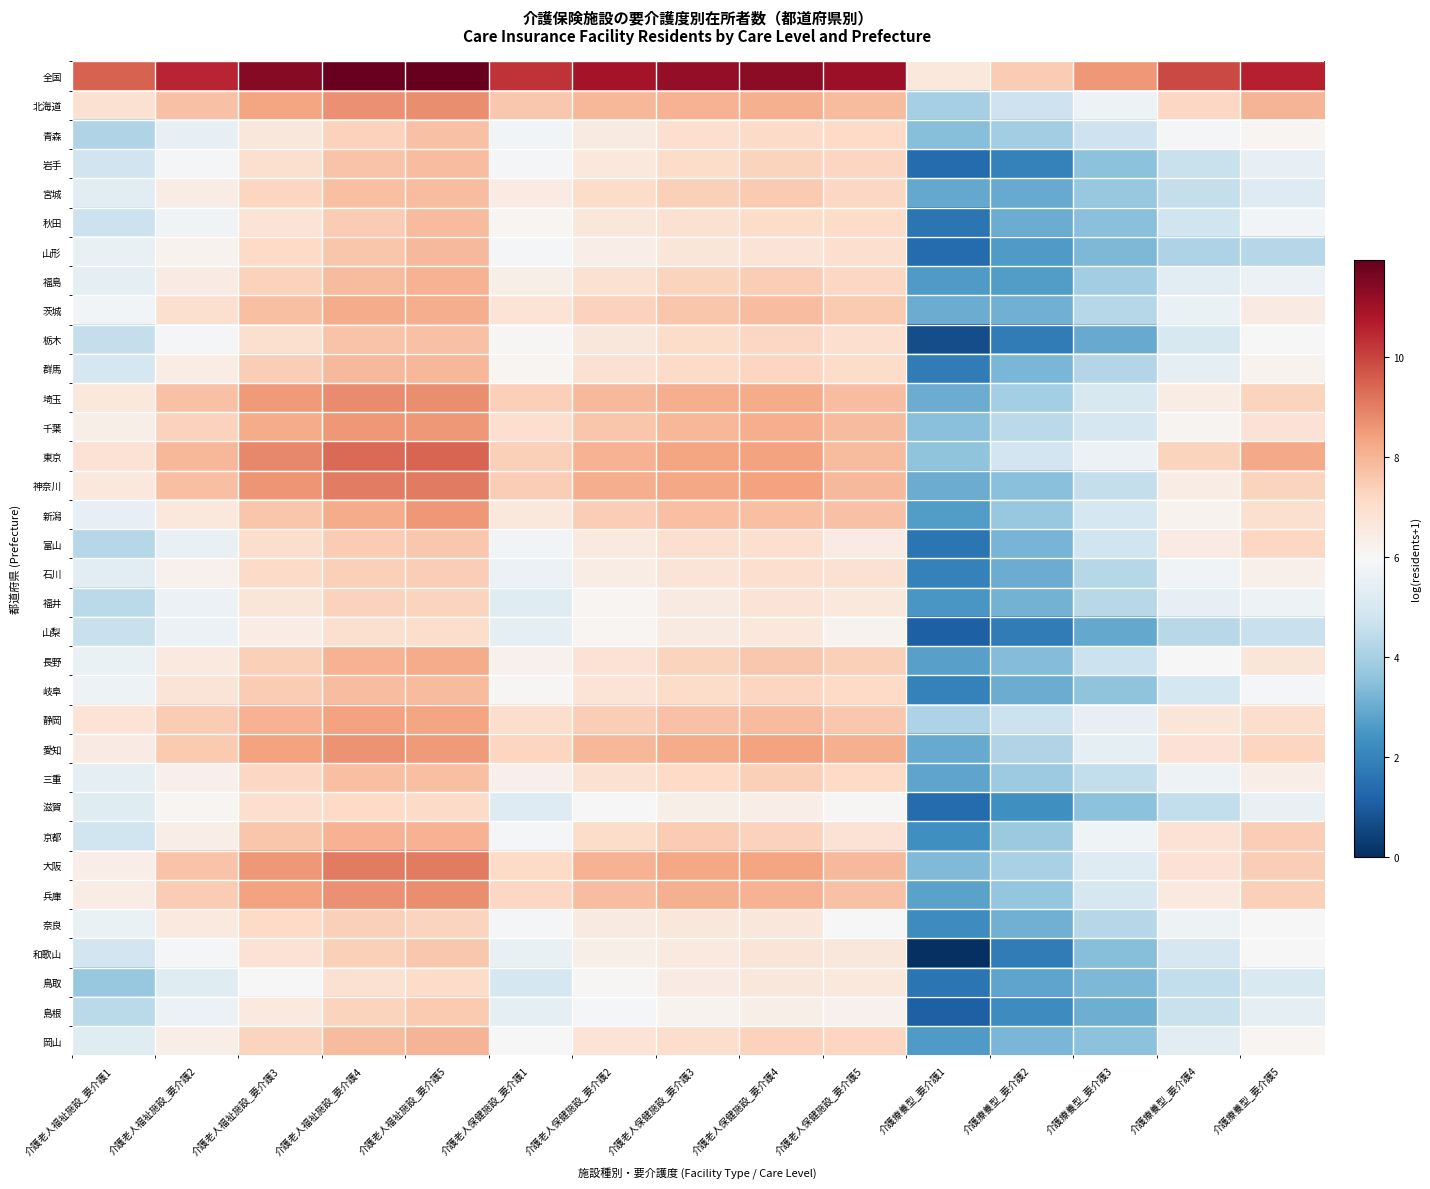

What is the spread (max minus min) of values at 介護老人福祉施設_要介護4?

5.0